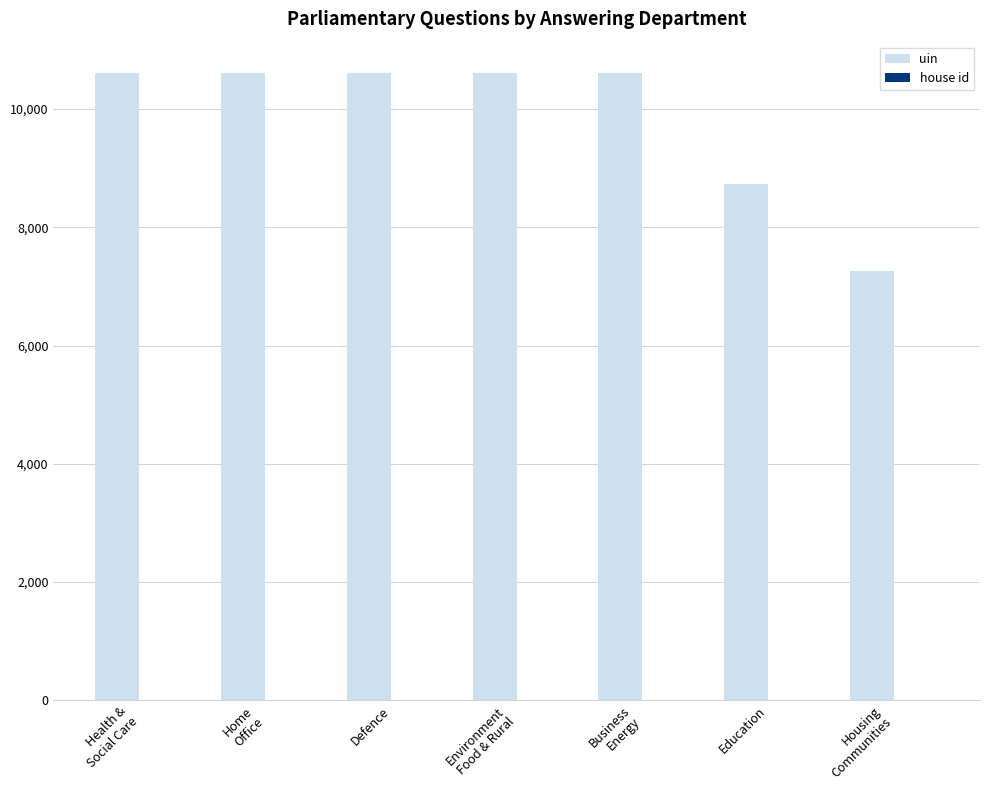

What is the average value of the uin series?

9861